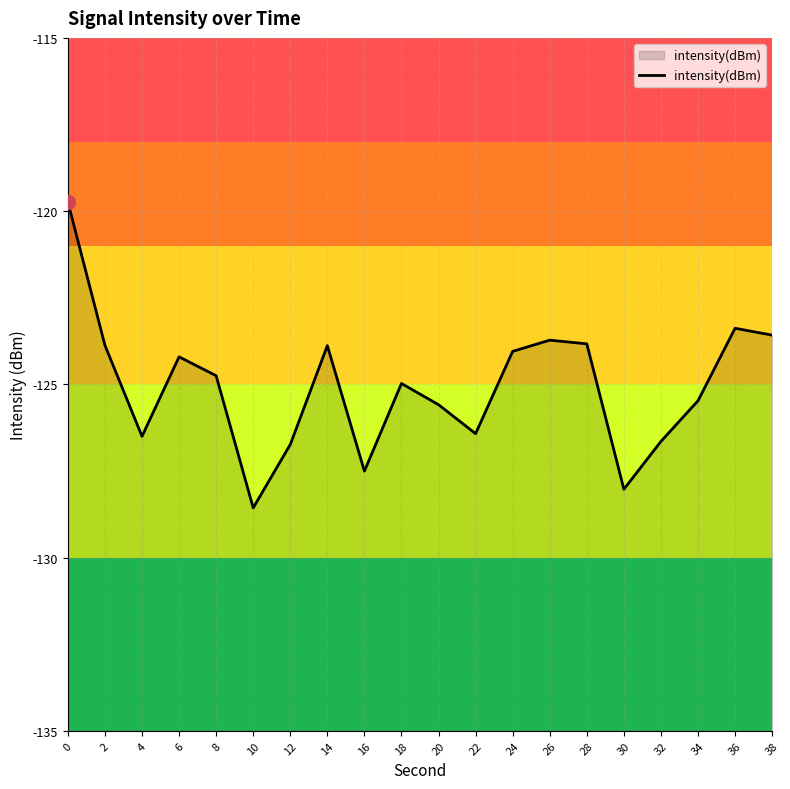

What is the value of the 8th point from the left?

-123.9